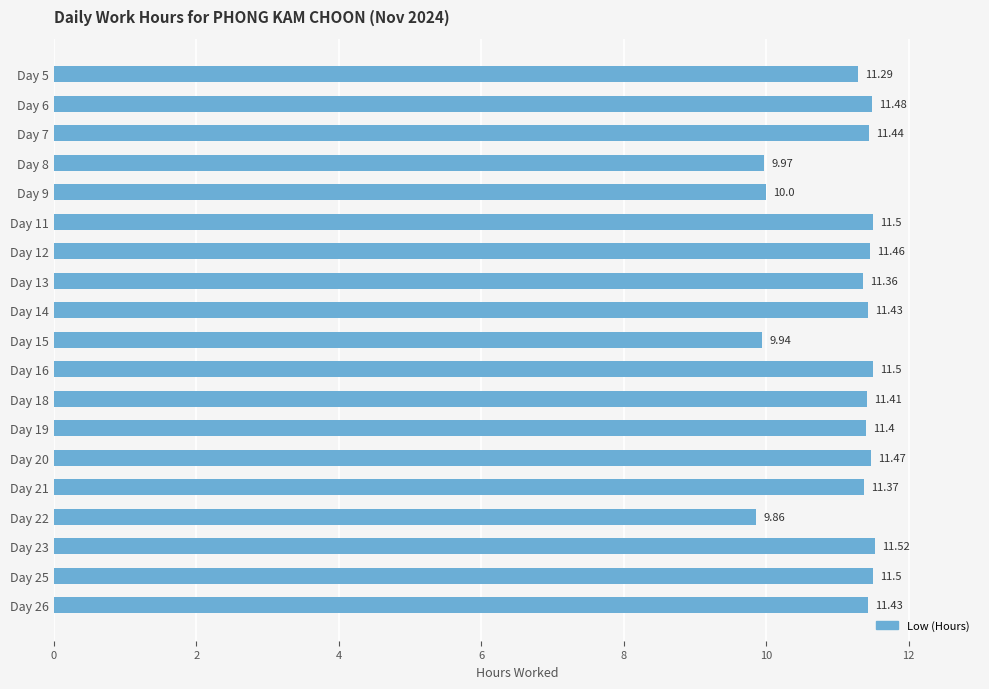

What is the change in value from Day 13 to Day 15?

-1.4